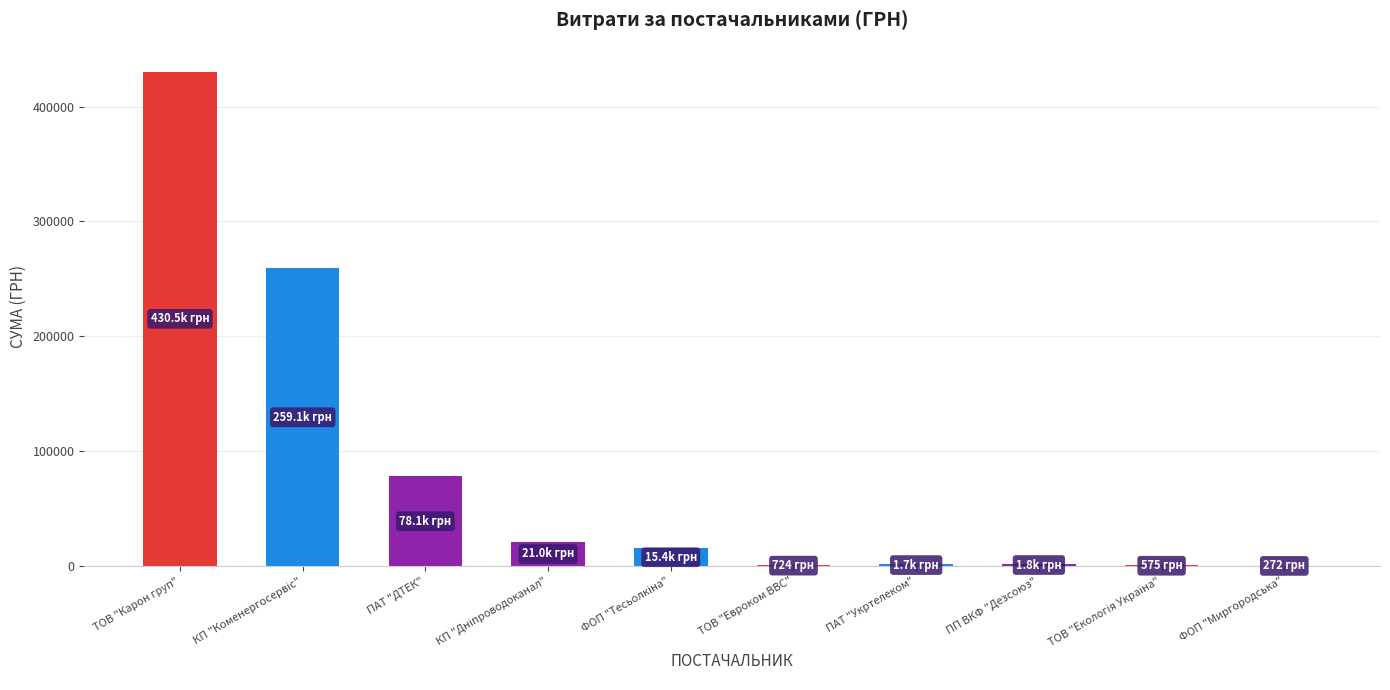

What is the sum of all values?

809240.0